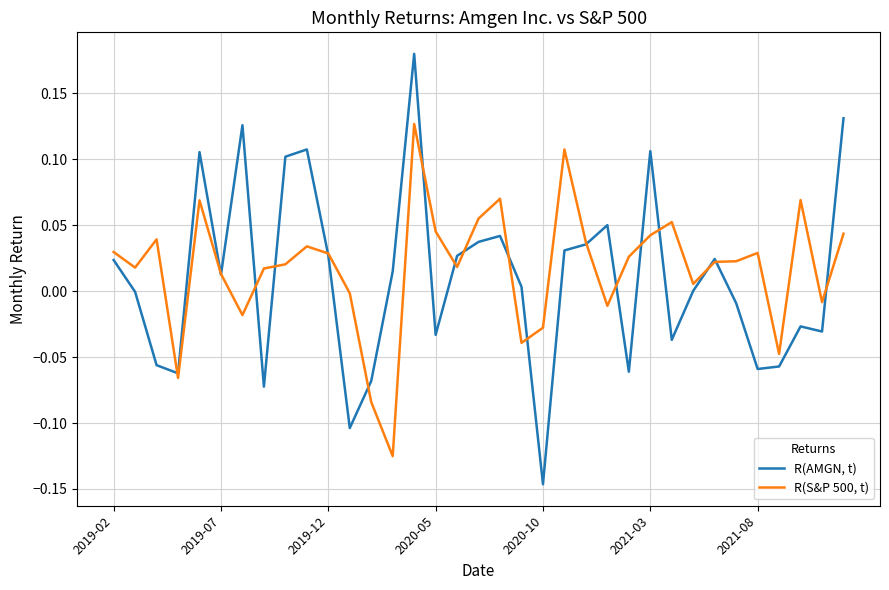

Which series has the largest range (max minus min)?

R(AMGN, t)